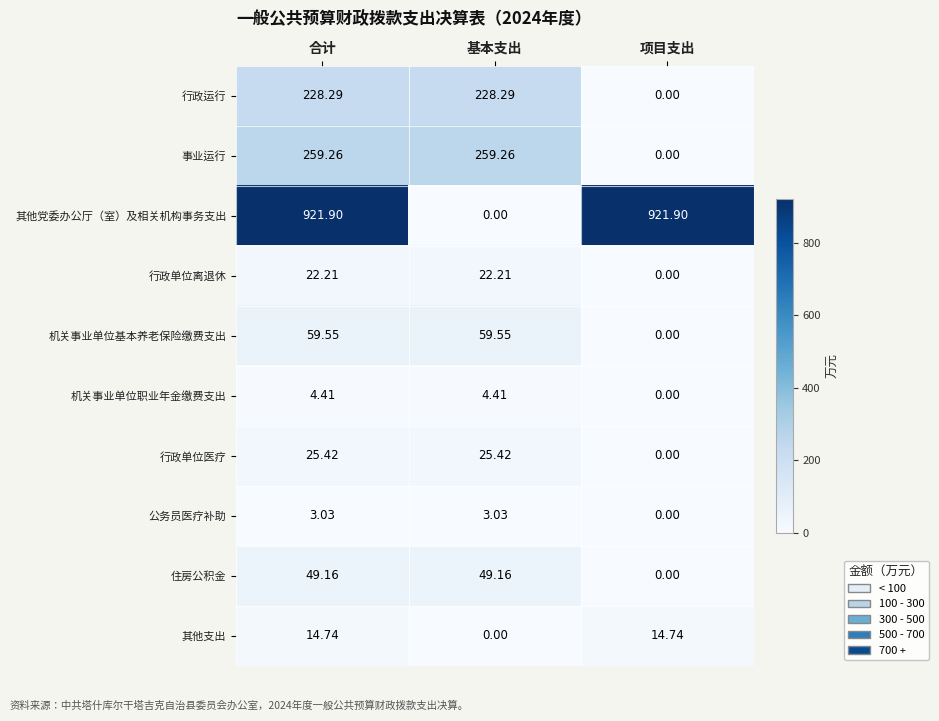

Which series has the largest total across all categories?

其他党委办公厅（室）及相关机构事务支出